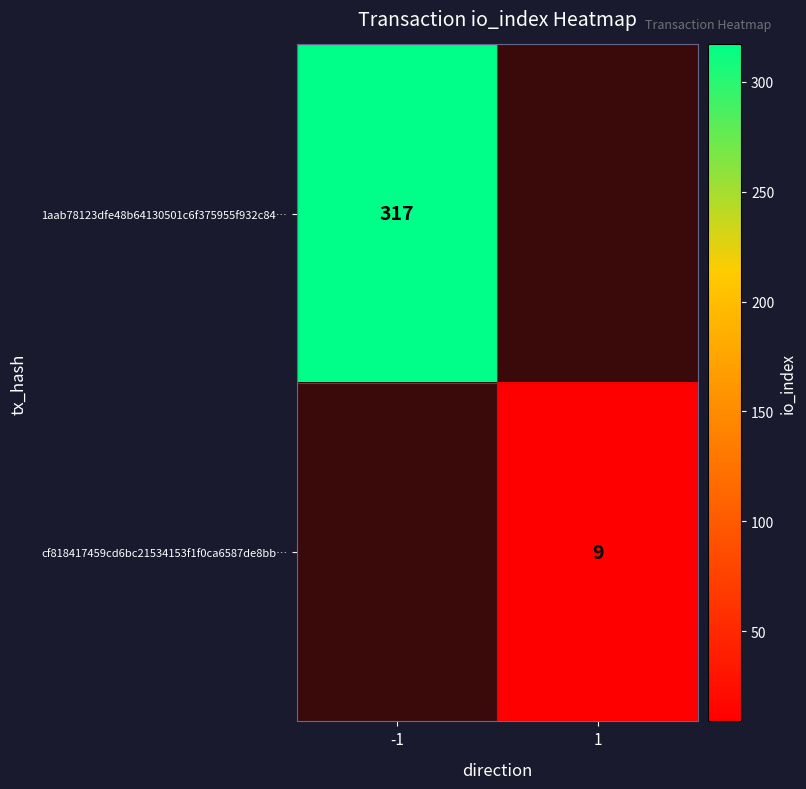

The value of 1aab78123dfe48b64130501c6f375955f932c84… at -1 is 539. True or false?

False